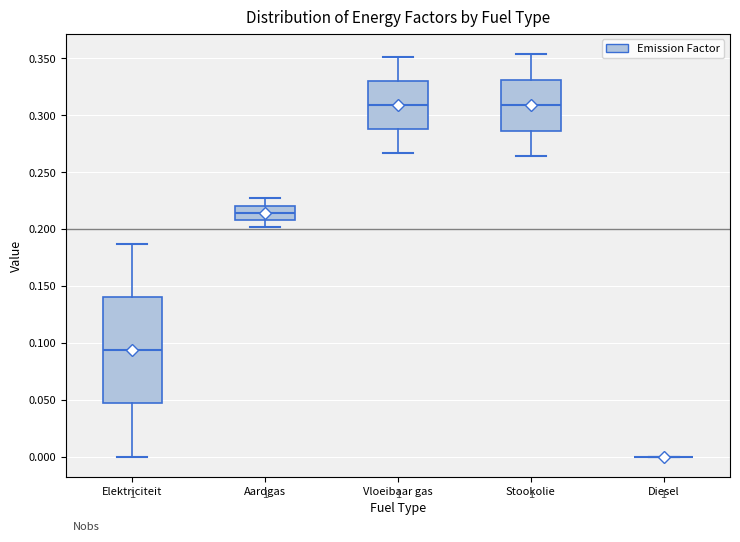

Where is the lower edge of the box for Stookolie on the y-axis? The values are not printed on the chart, so give them approximately, as read against the axis.

0.285